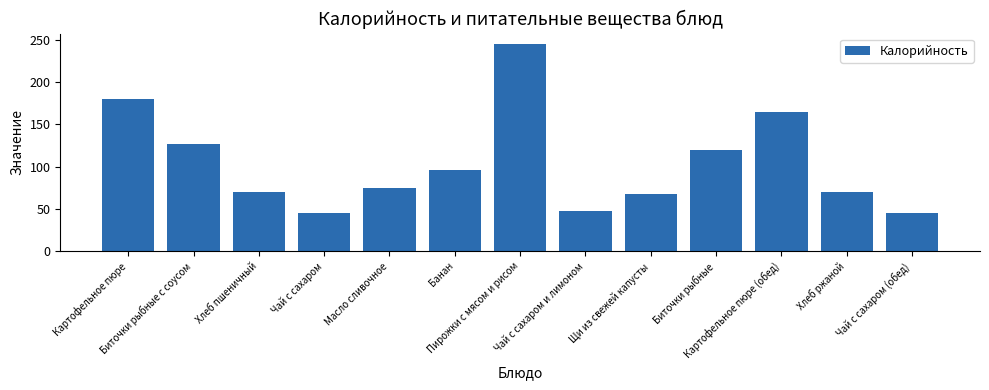

What is the label of the 4th bar from the left?

Чай с сахаром